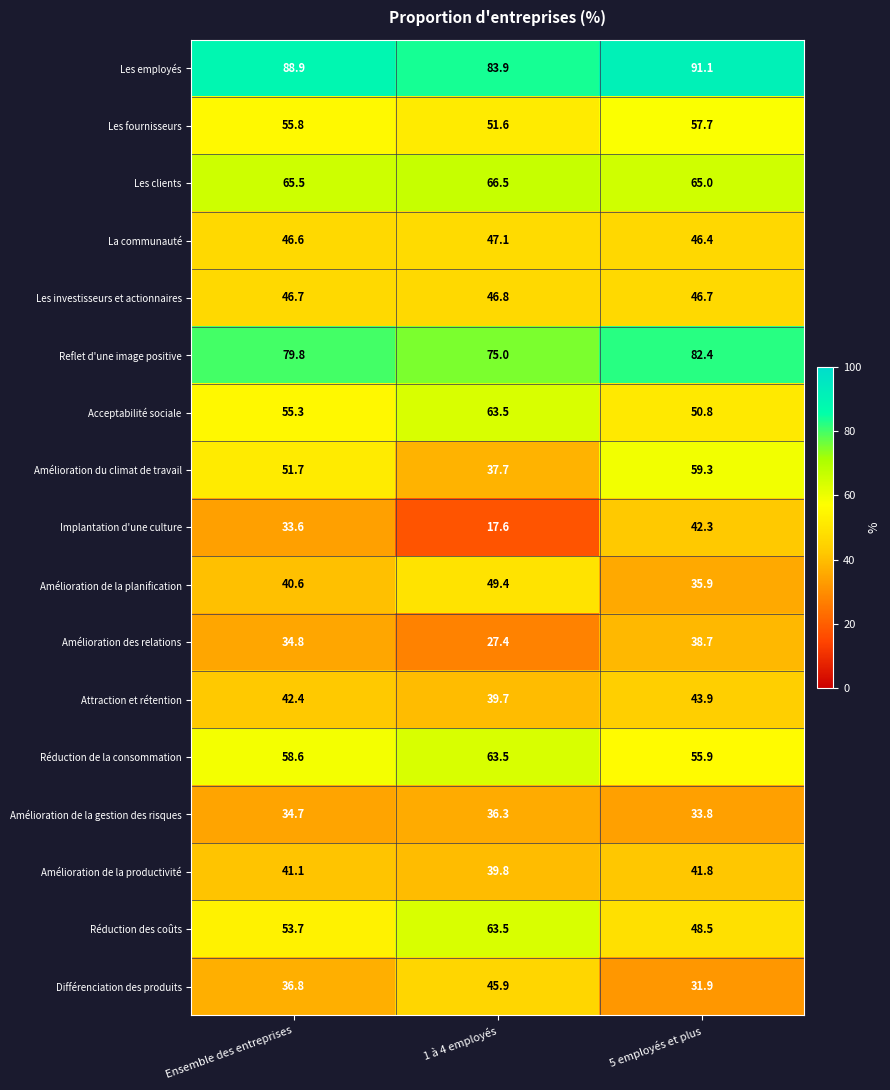

What is the total value across all series at Ensemble des entreprises?

866.6